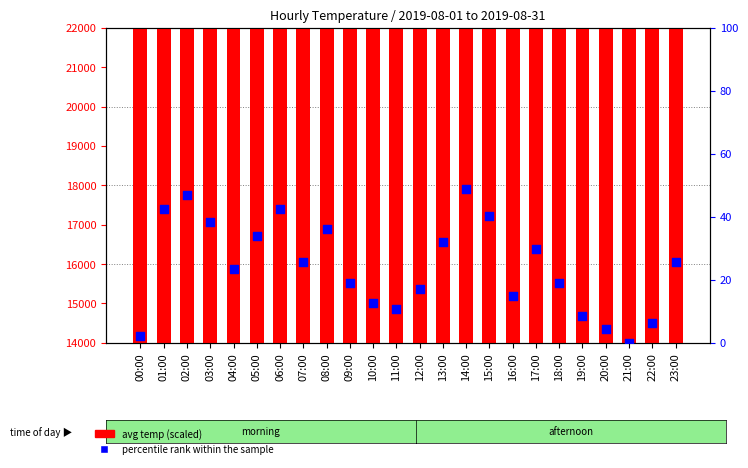

Which series has the widest spread of Y values?

avg temp (scaled)